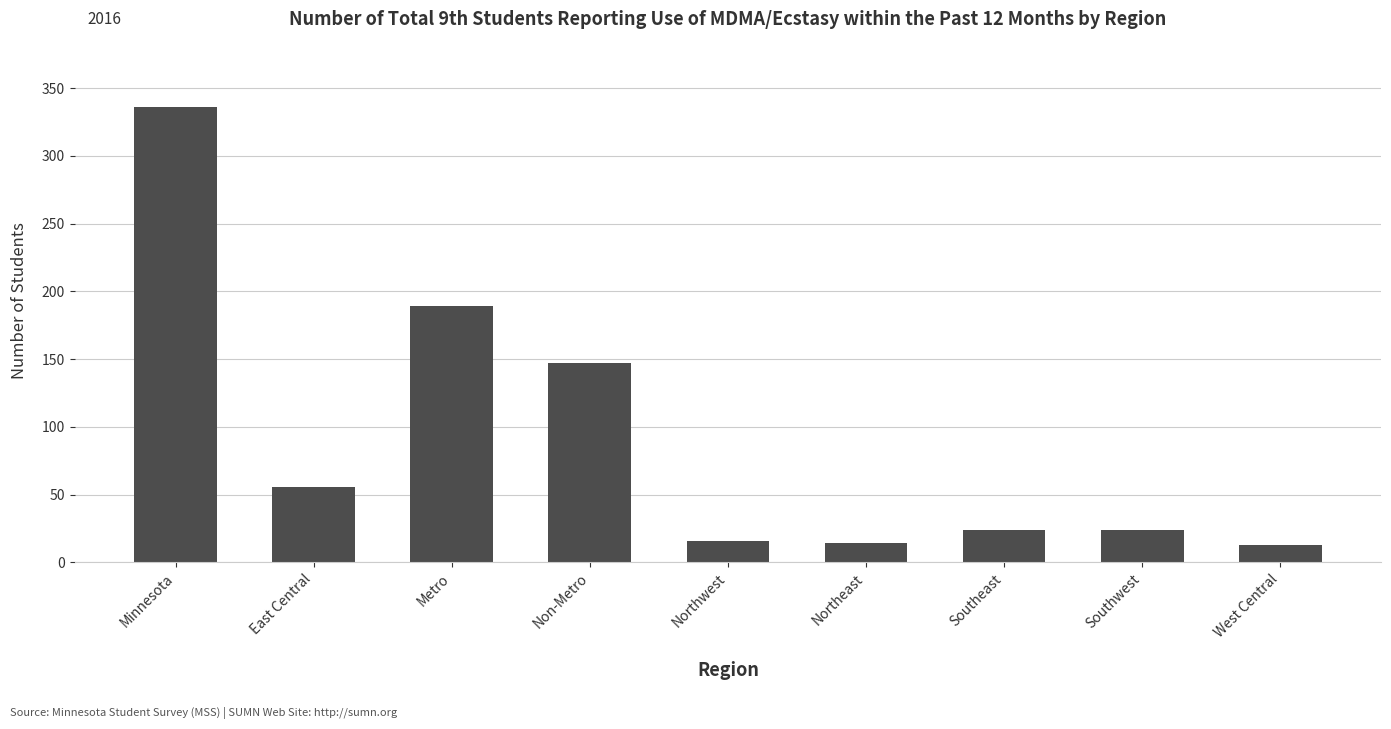

What is the difference between the maximum and minimum values?

323